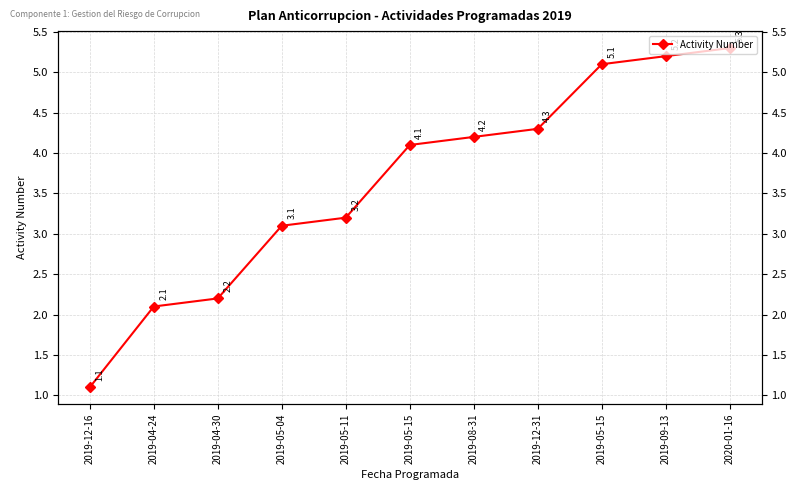

The chart shows a value of 0.7 at 2019-04-24. True or false?

False